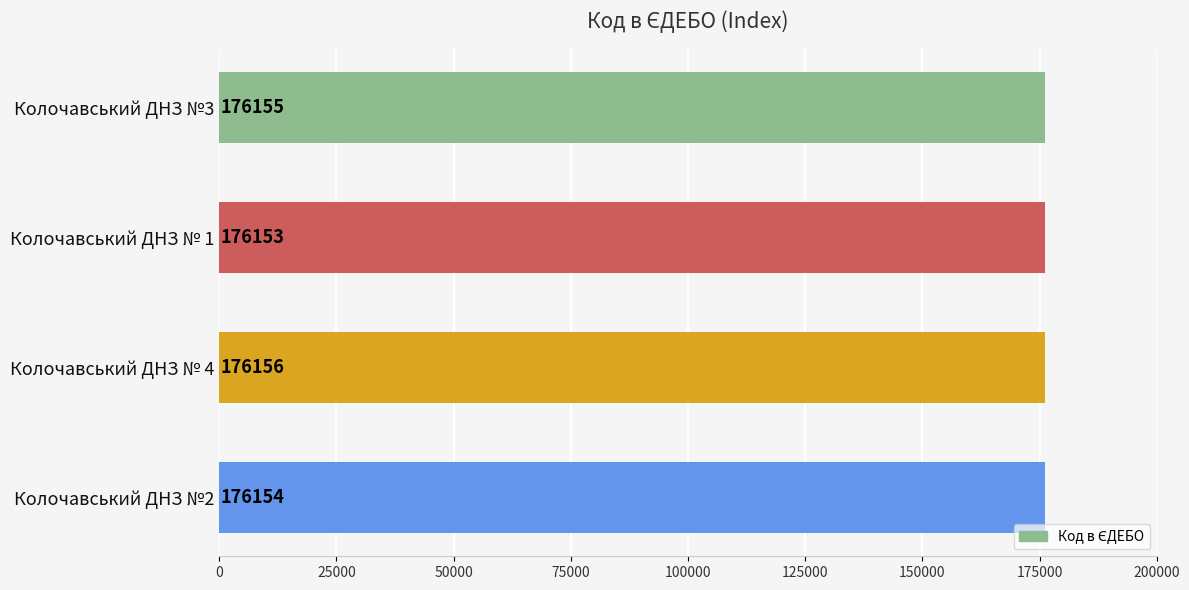

Where is the data nearest to the value 176154?

Колочавський ДНЗ №2